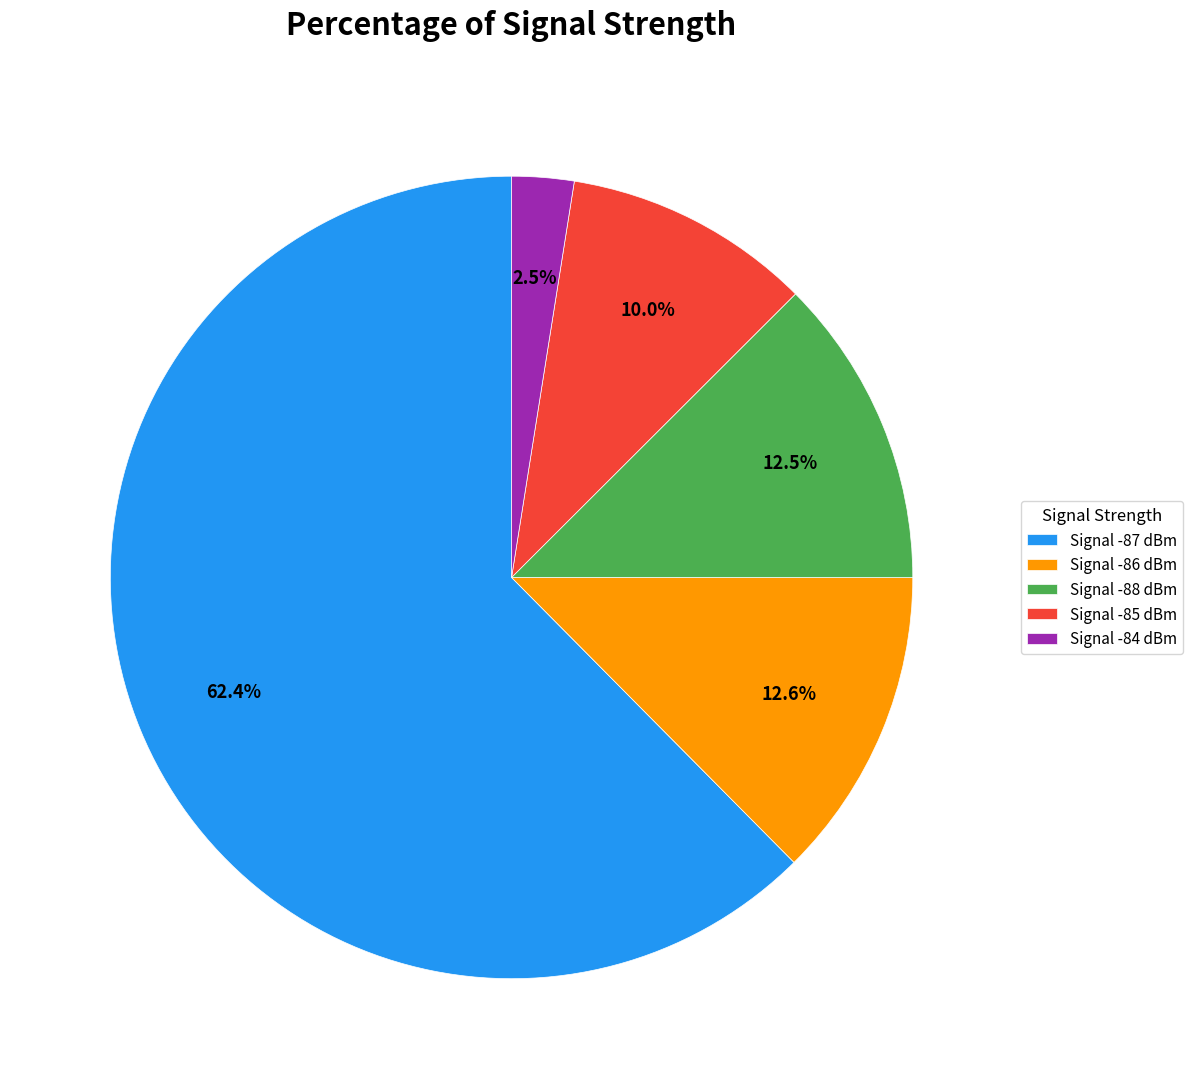

Which slice is the smallest?

Signal -84 dBm